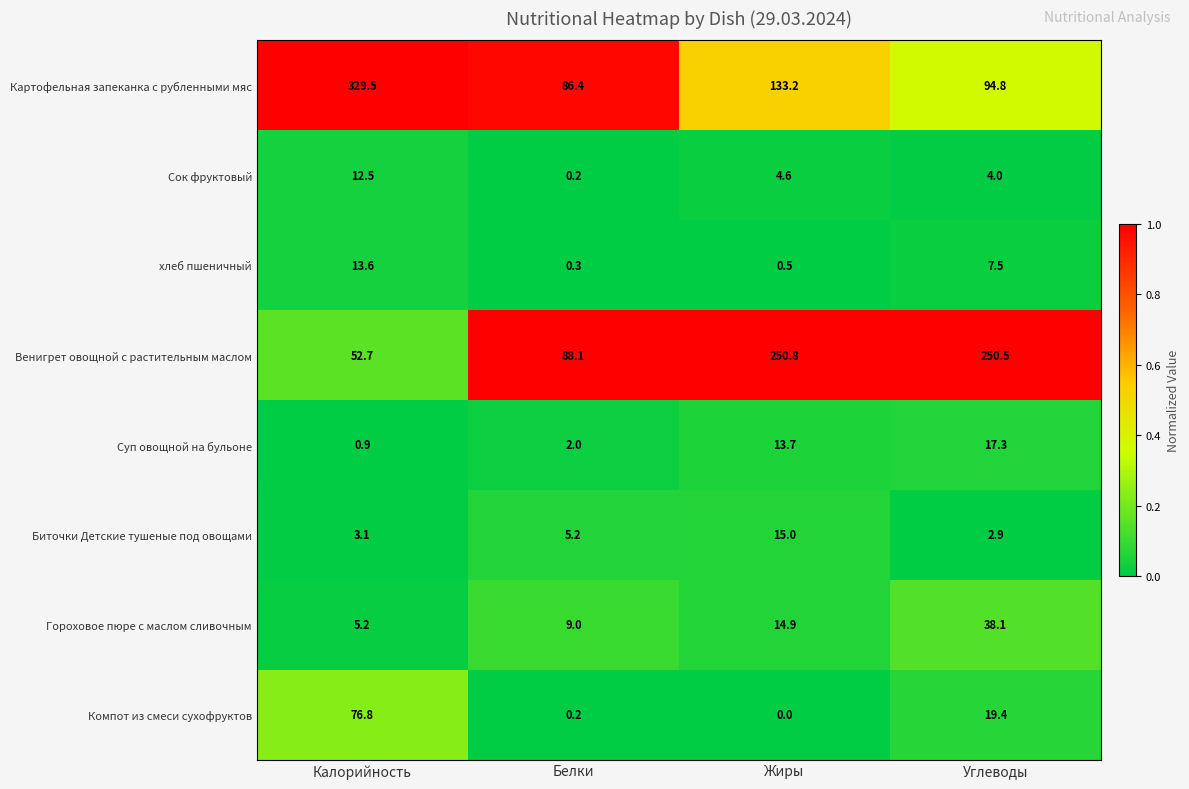

Rank the series by their maximum value, from highest to lowest.

Картофельная запеканка с рубленными мяс, Венигрет овощной с растительным маслом, Компот из смеси сухофруктов, Гороховое пюре с маслом сливочным, Суп овощной на бульоне, Биточки Детские тушеные под овощами, хлеб пшеничный, Сок фруктовый